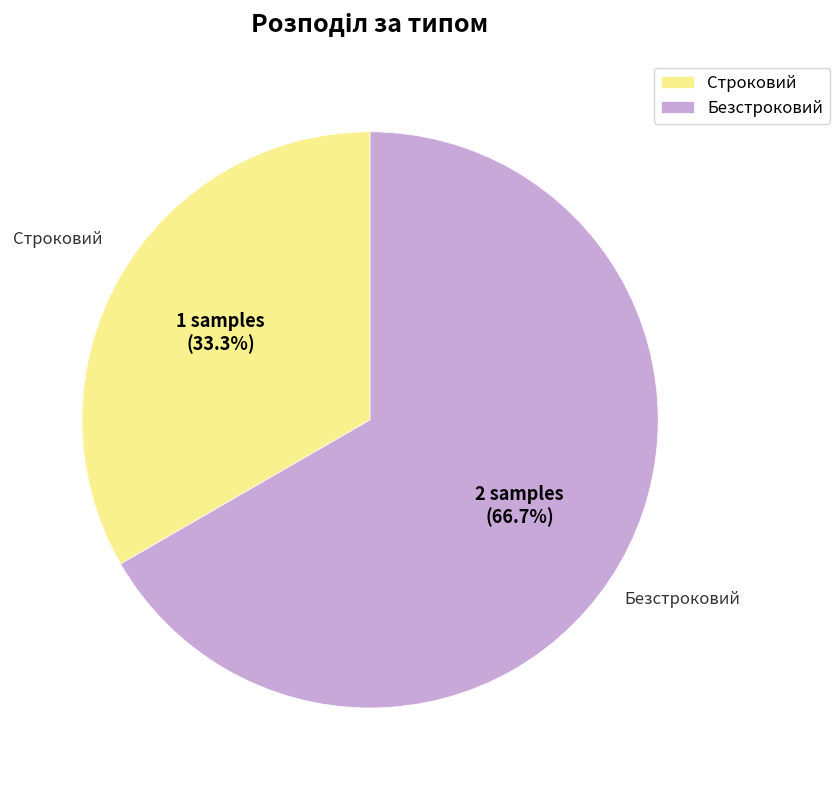

Which slice represents more than half of the pie?

Безстроковий